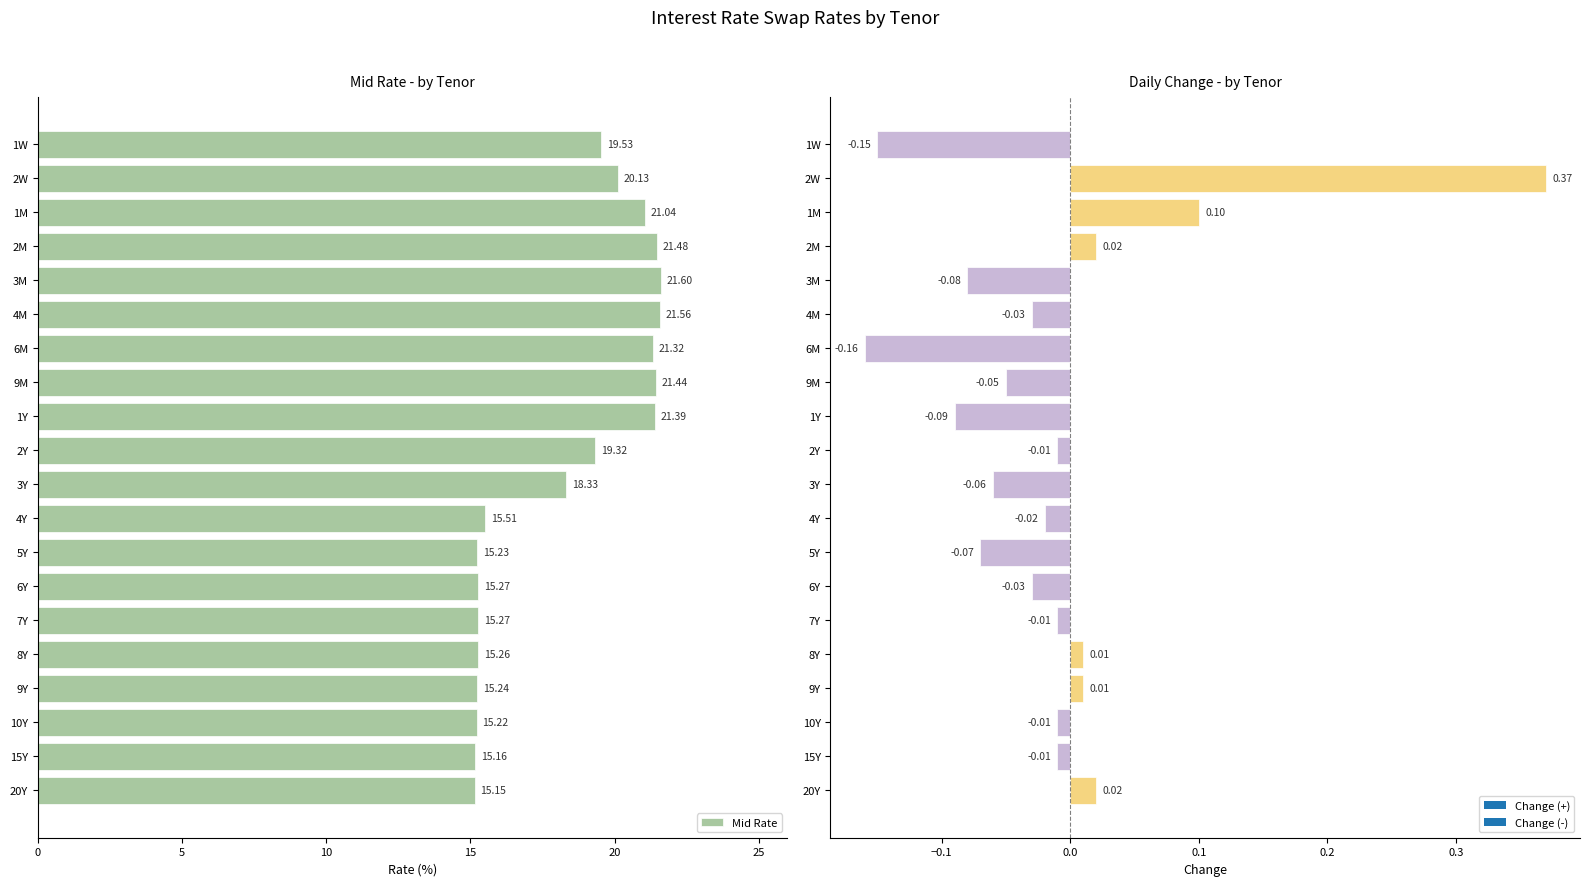

What is the sum of the Mid Rate values at 10Y and 8Y?

30.5